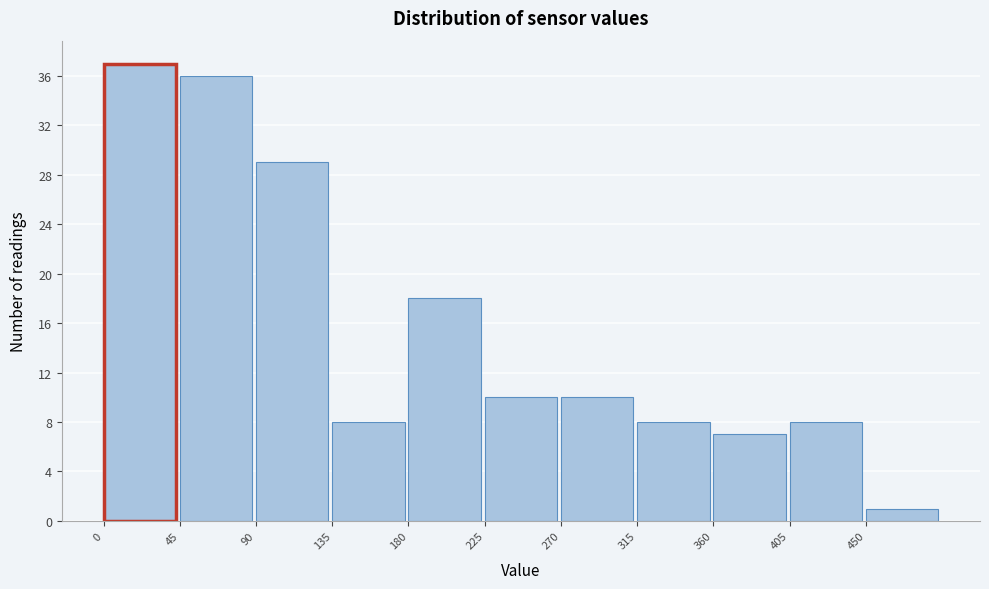

Reading left to right, transcribe this chart: for each bar, give the range it covers on the x-axis and its height. The values are not printed on the chart, so give them approximately, as read against the axis.

0 to 45: 37
45 to 90: 36
90 to 135: 29
135 to 180: 8
180 to 225: 18
225 to 270: 10
270 to 315: 10
315 to 360: 8
360 to 405: 7
405 to 450: 8
450 to 495: 1